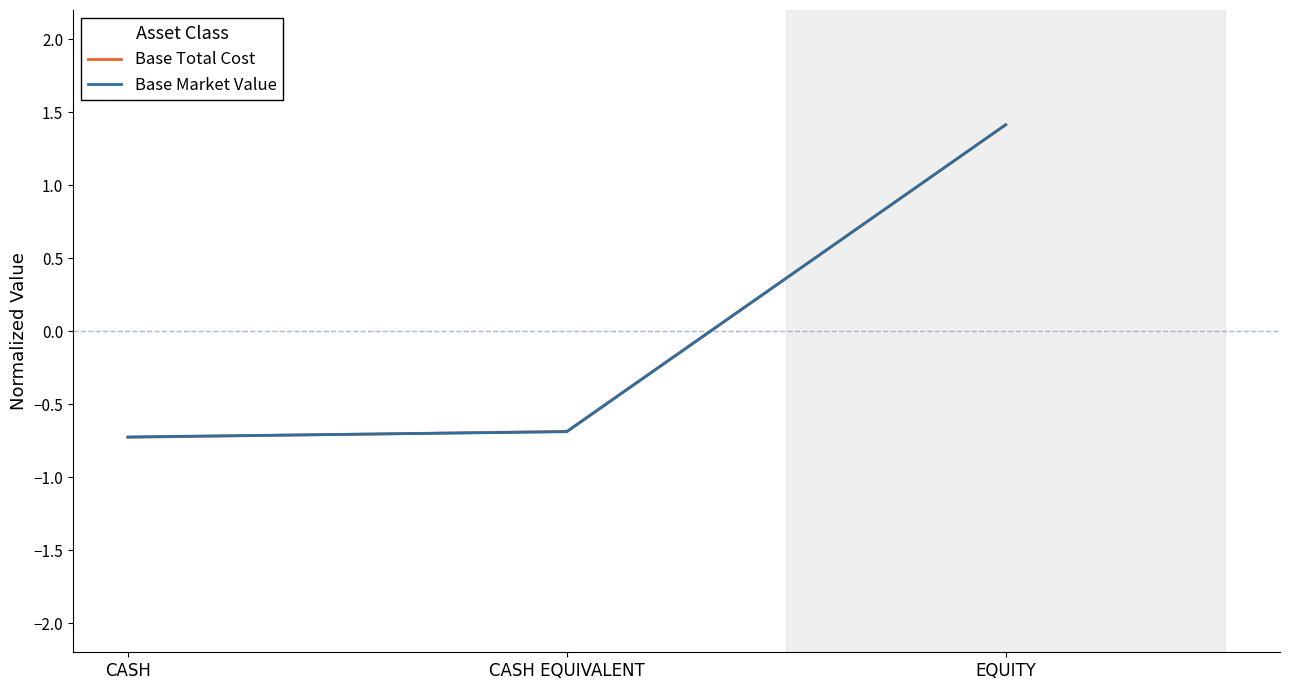

Reading left to right, transcribe all the data shown in this chart.

Base Total Cost: CASH=-0.7	CASH EQUIVALENT=-0.7	EQUITY=1.4
Base Market Value: CASH=-0.7	CASH EQUIVALENT=-0.7	EQUITY=1.4